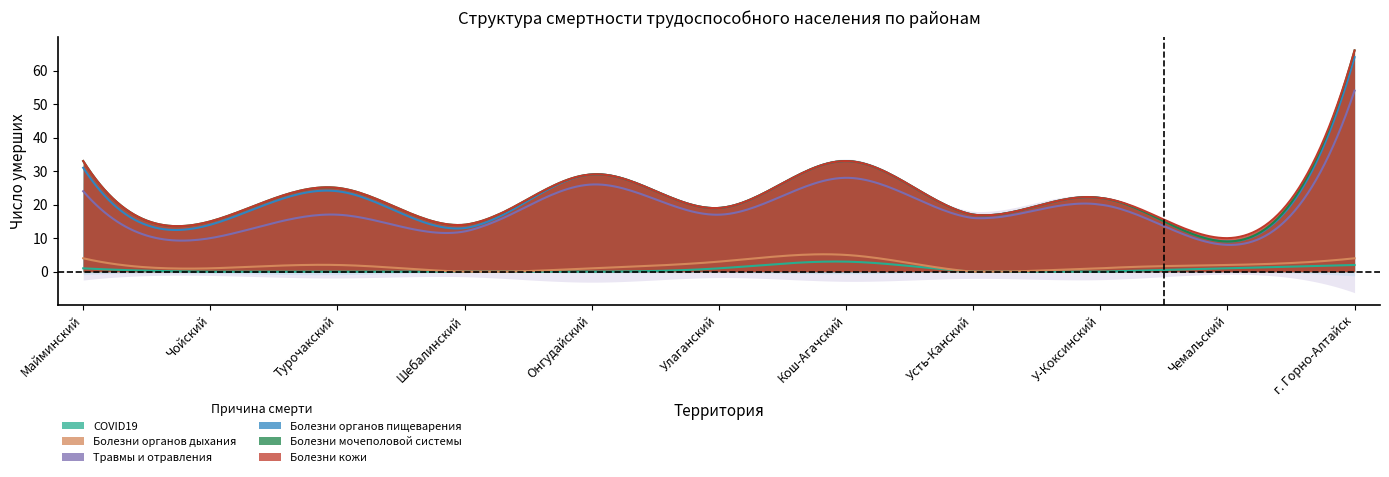

The Болезни органов дыхания series shows 1 at Онгудайский. True or false?

True